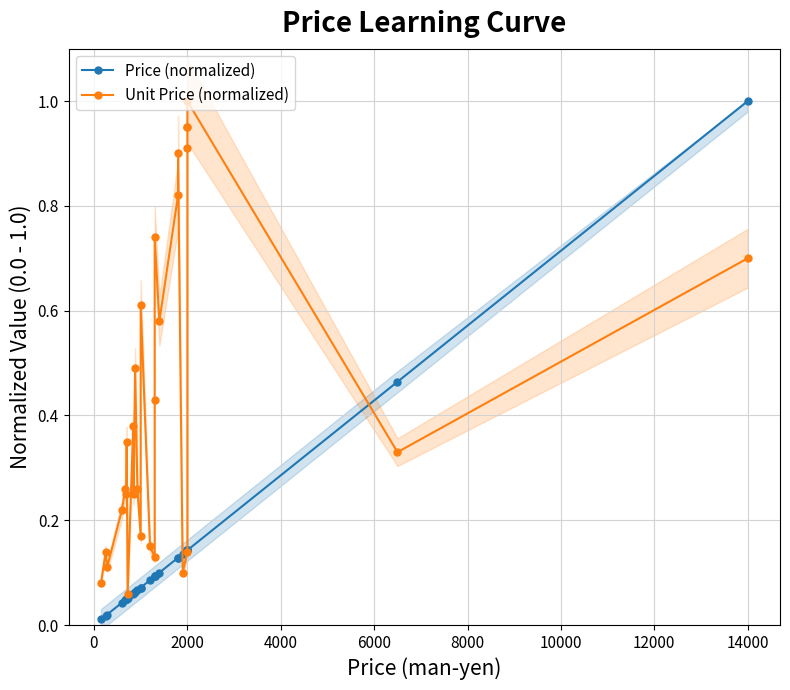

Which series has the widest spread of values?

Price (normalized)